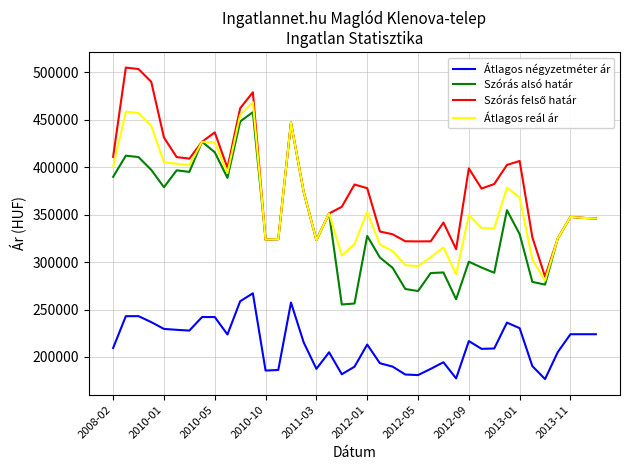

What is the smallest value displayed?

176718